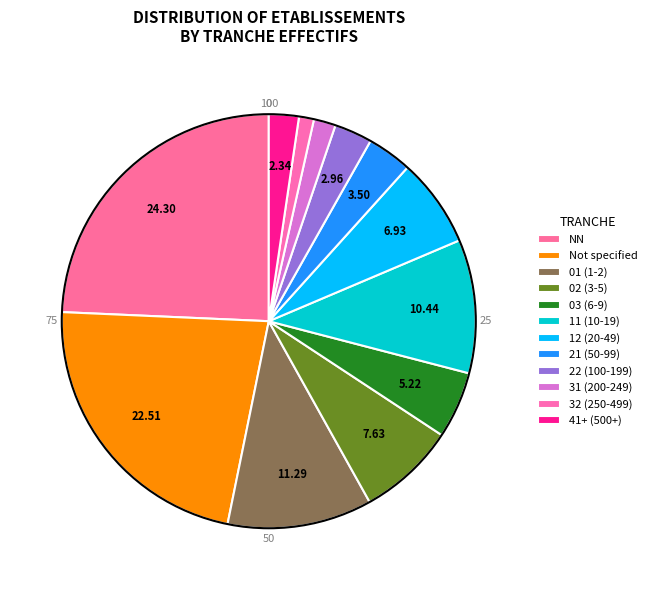

Count the number of slices in the pie.

12